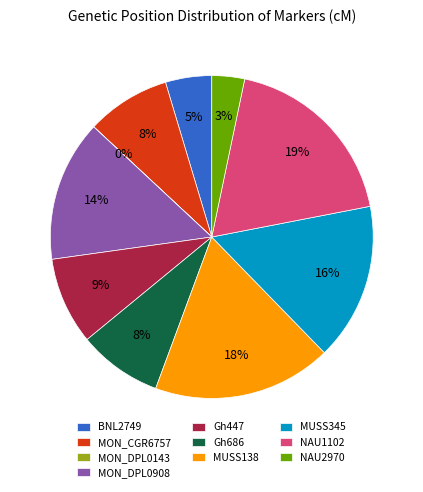

Does NAU2970 represent more than half of the total?

No